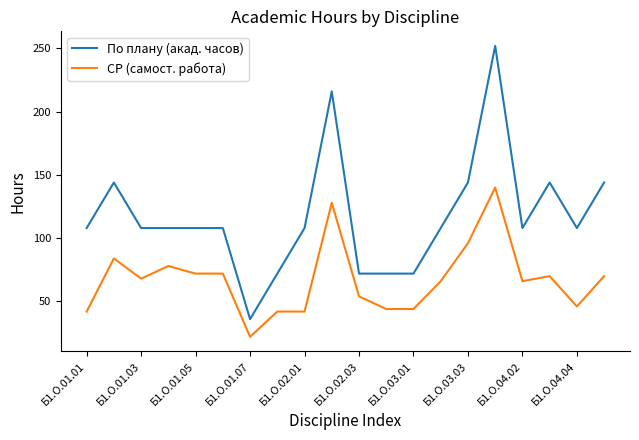

List the series in order of their overall mean, lowest first.

СР (самост. работа), По плану (акад. часов)